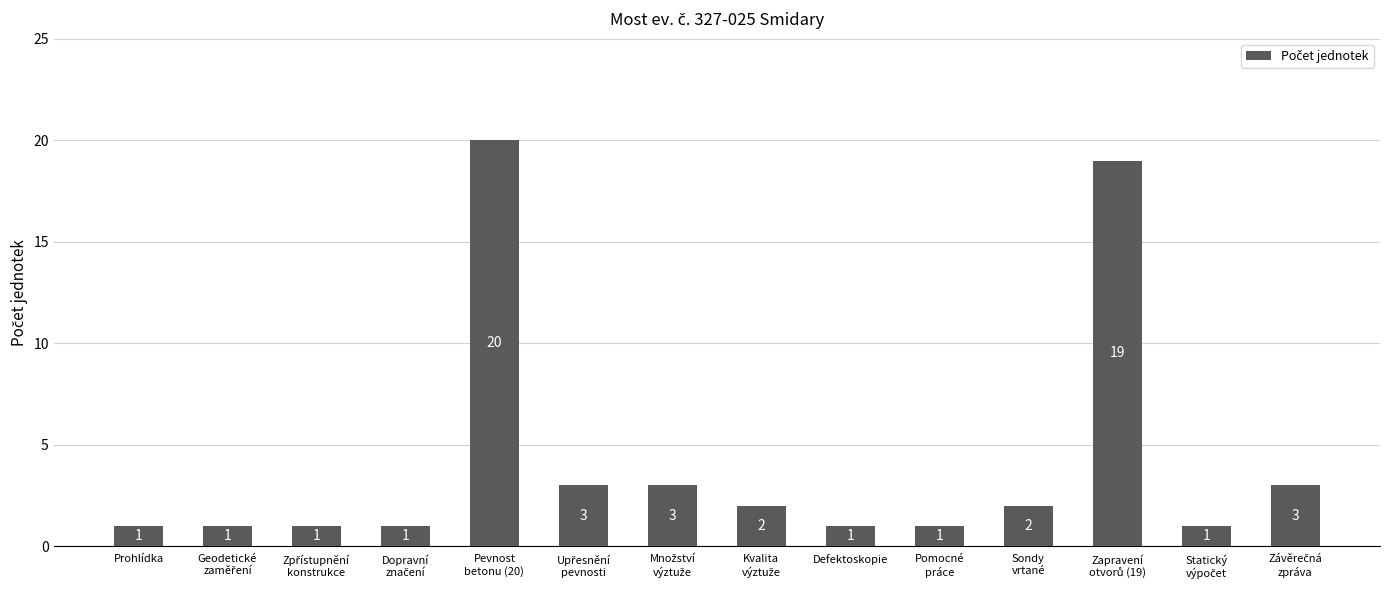

Reading left to right, transcribe all the data shown in this chart.

1	1	1	1	20	3	3	2	1	1	2	19	1	3